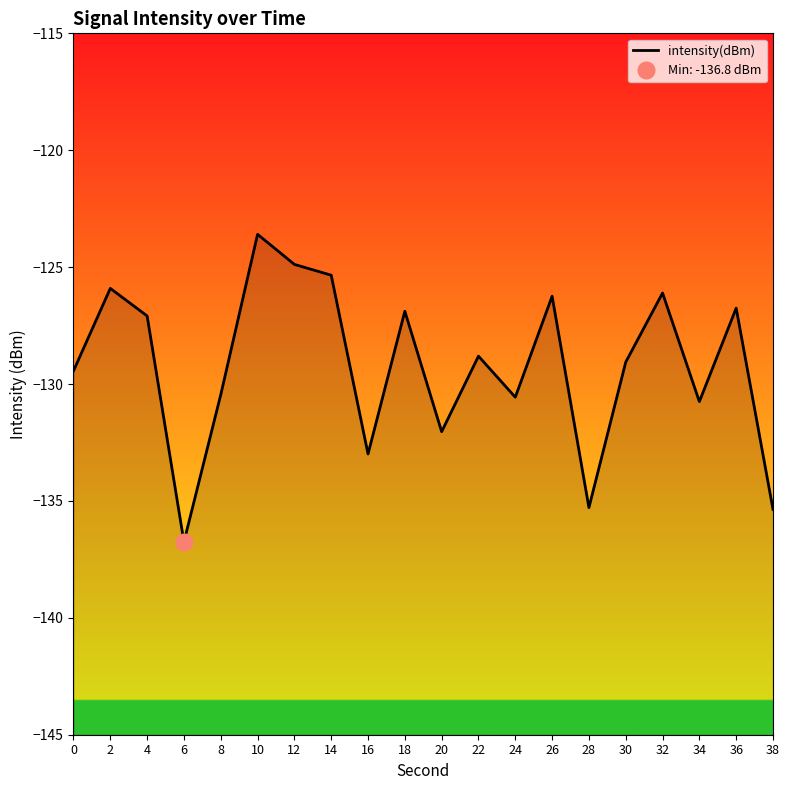

At which category does the chart reach its minimum across all series?

6